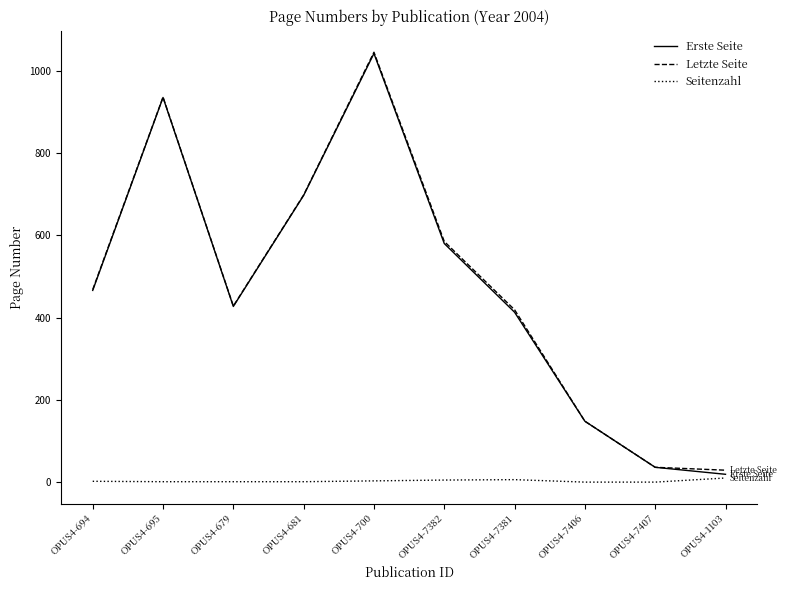

What is the average value of the Erste Seite series?

476